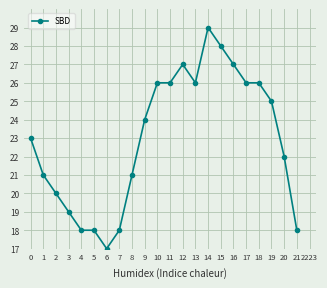

What is the sum of the values at 9 and 3?

43